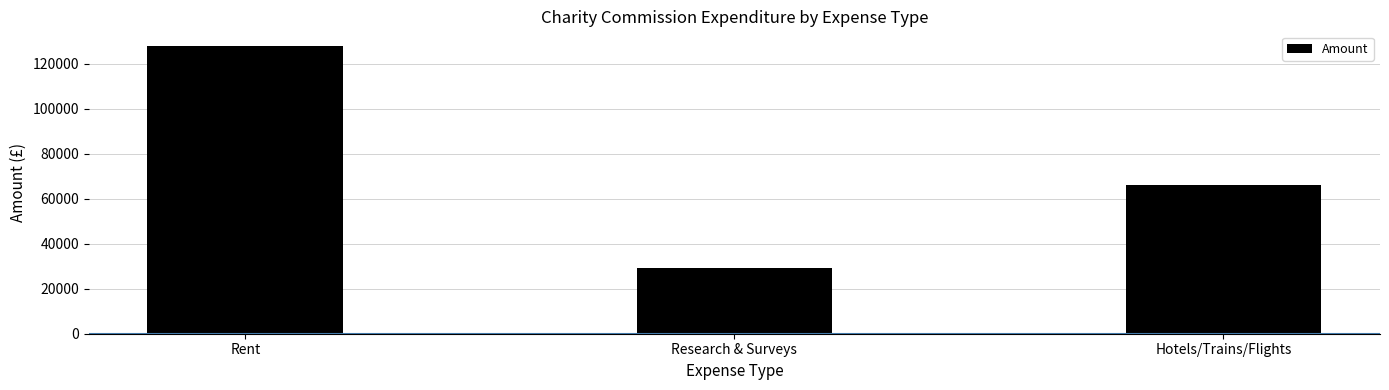

List the labels in order of value, smallest first.

Research & Surveys, Hotels/Trains/Flights, Rent